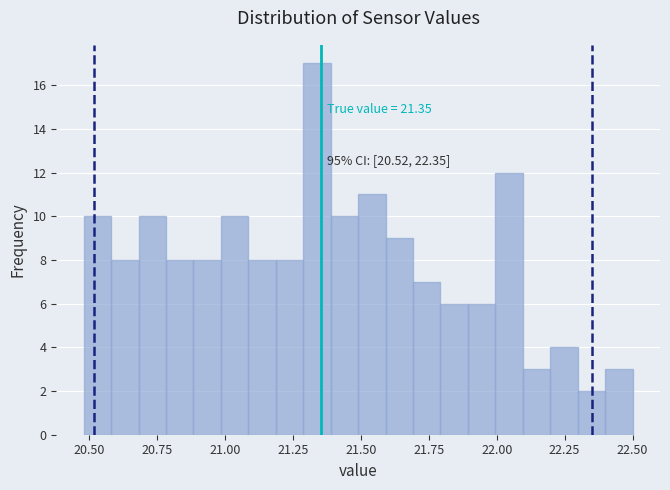

Read against the x-axis, roughly where is the centre of the tallest bar?

21.35